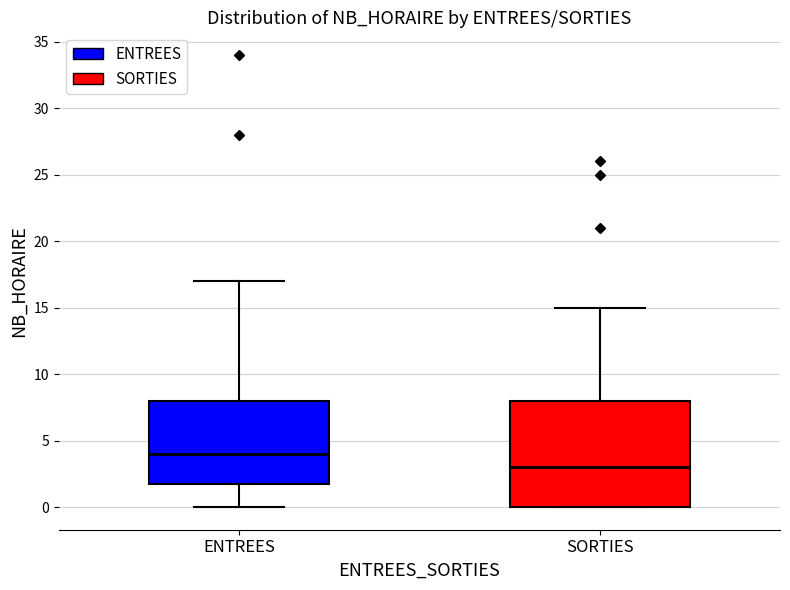

Reading left to right, read every box against the y-axis: the position of its median line, the range the box covers, and the ends of its whiskers. The values are not printed on the chart, so give them approximately, as read against the axis.

ENTREES: median 4, box 2 to 8, whiskers 0 to 17
SORTIES: median 3, box 0 to 8, whiskers 0 to 15